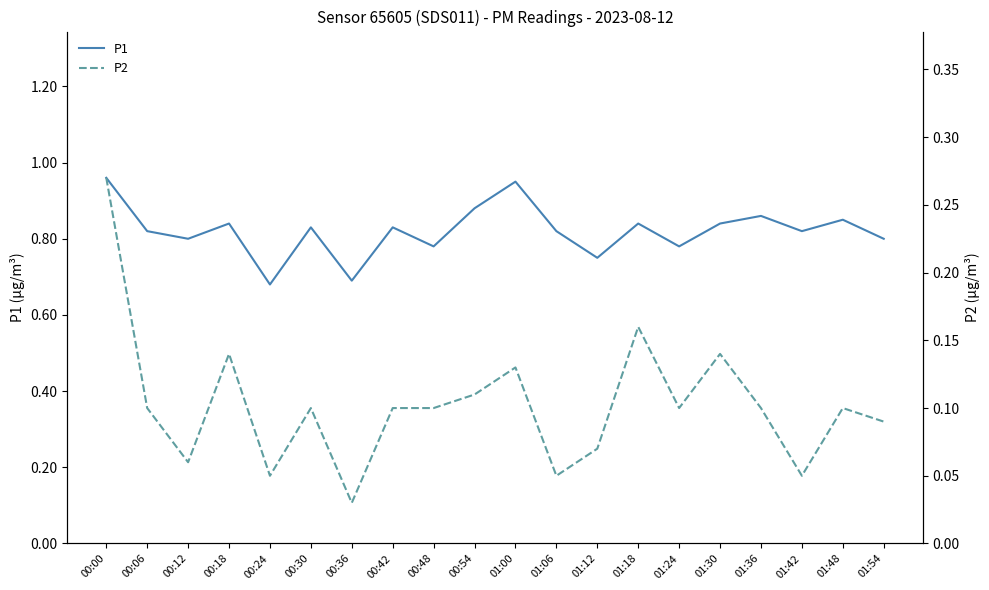

What is the total value across all series at 01:06?

0.9